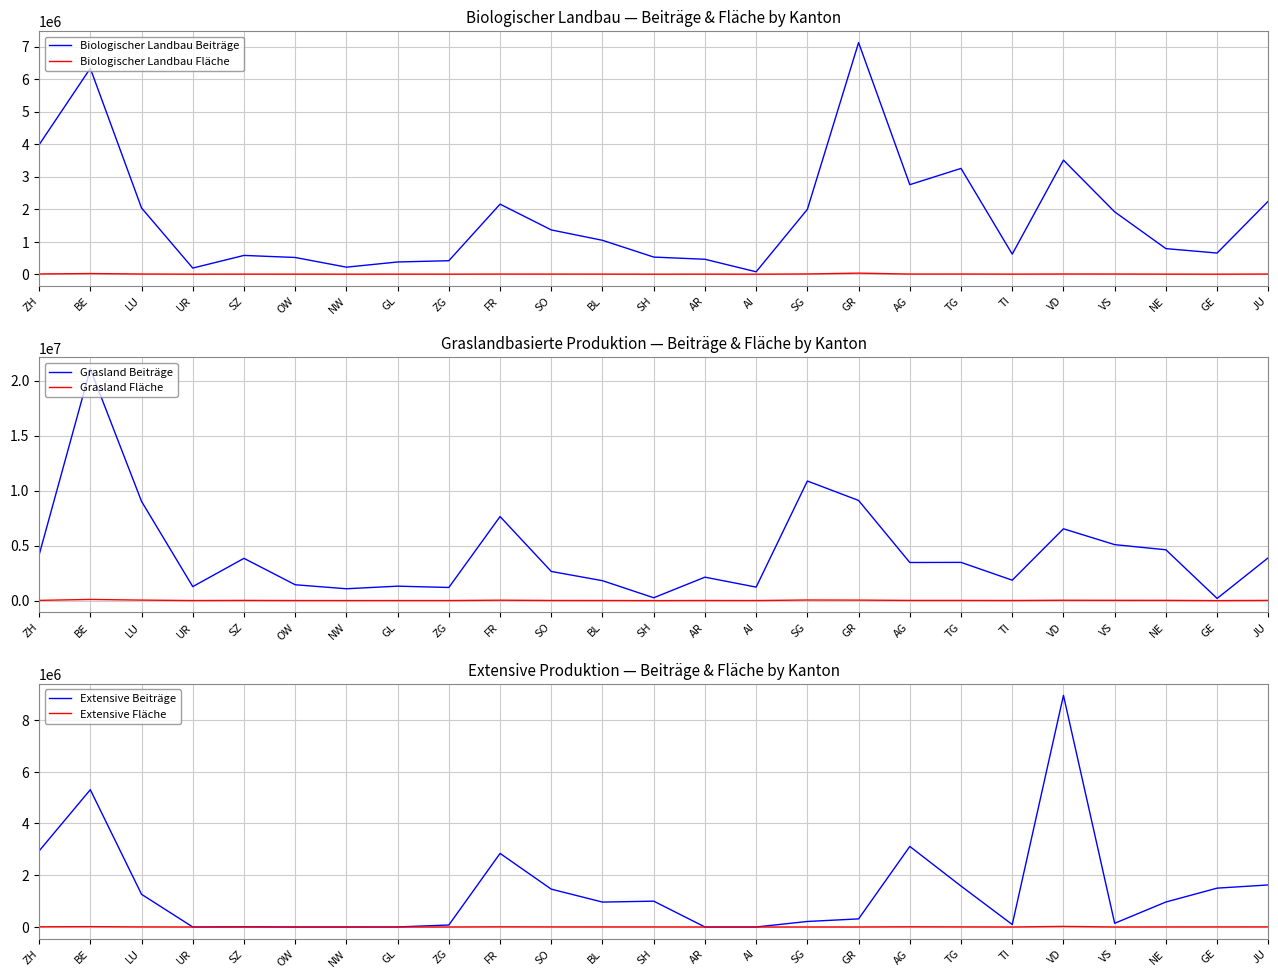

What value does the Extensive Fläche series have at AG, to the nearest 100?

7800